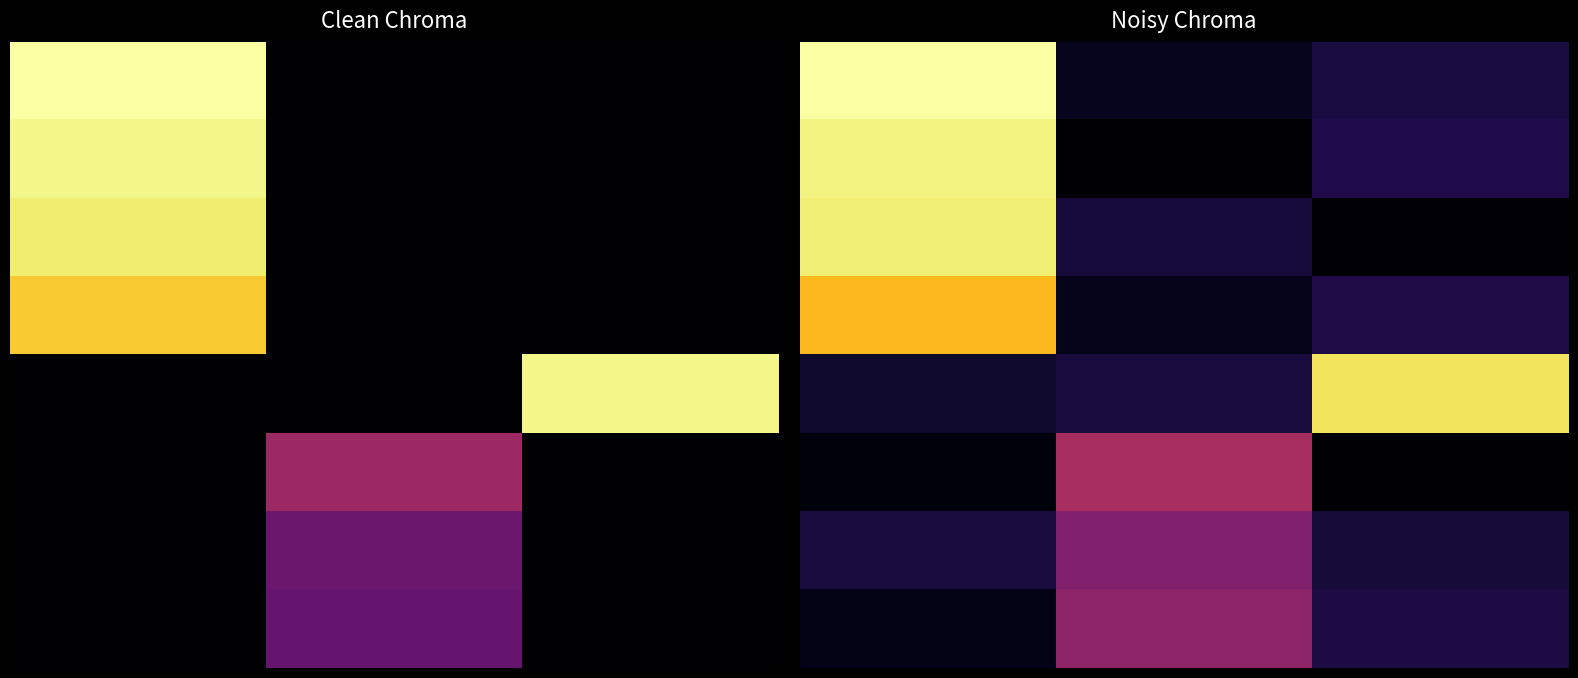

What is the total value across all series at 0?

2312.9